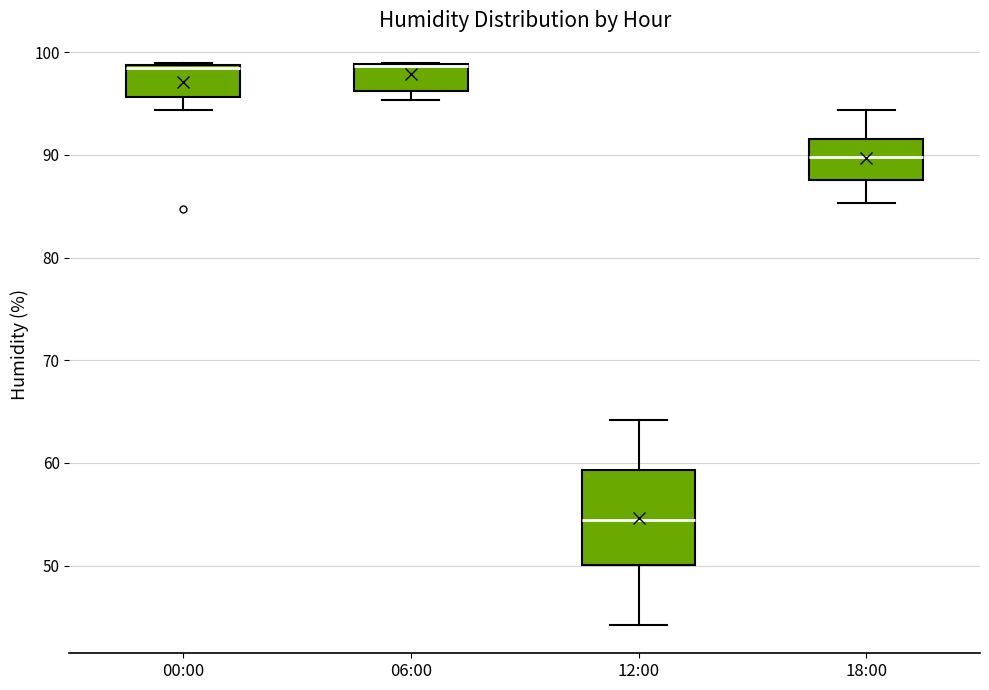

Comparing the boxes themselves (not the whiskers), which one is the tallest?

12:00